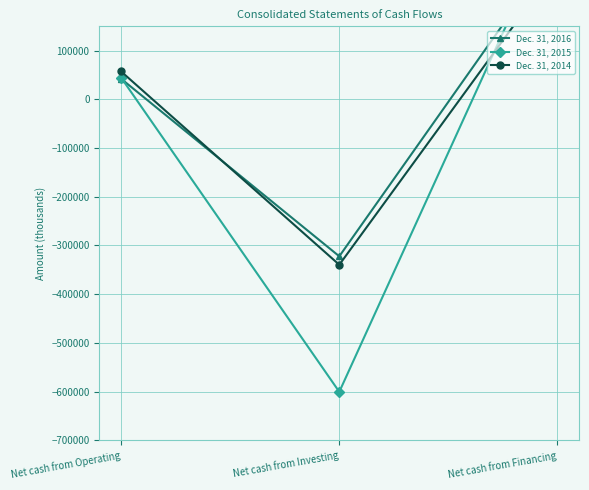

Which has a higher value, Net cash from Financing or Net cash from Investing?

Net cash from Financing